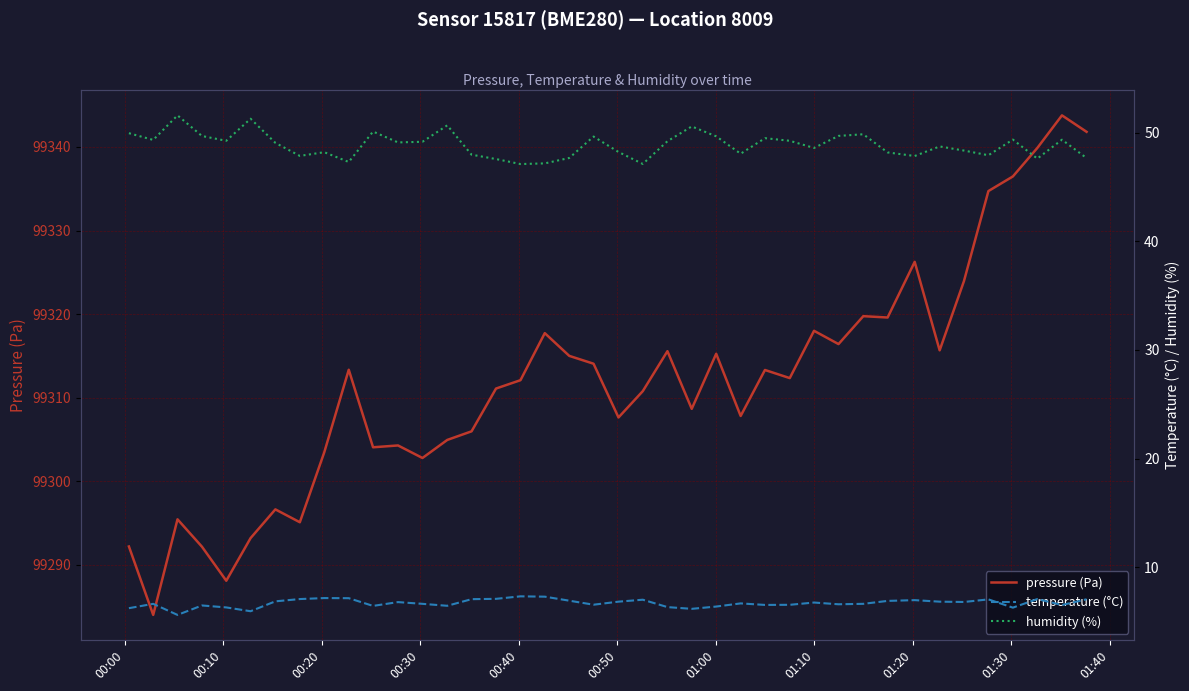

Which series has the widest spread of values?

pressure (Pa)